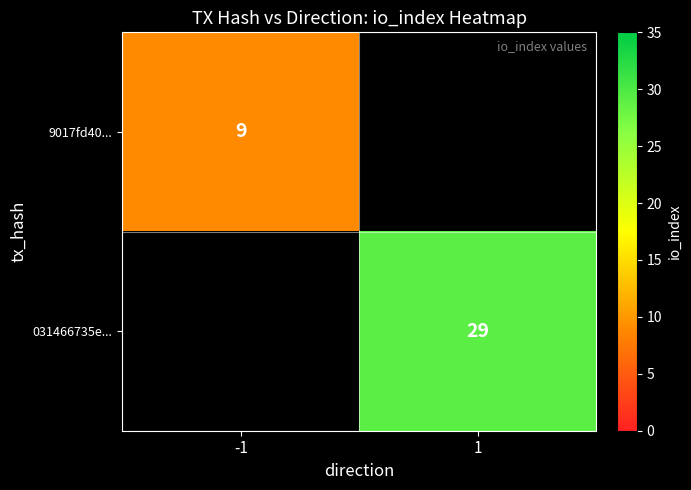

Is the value of 9017fd40... at -1 greater than the value of 031466735e... at 1?

No